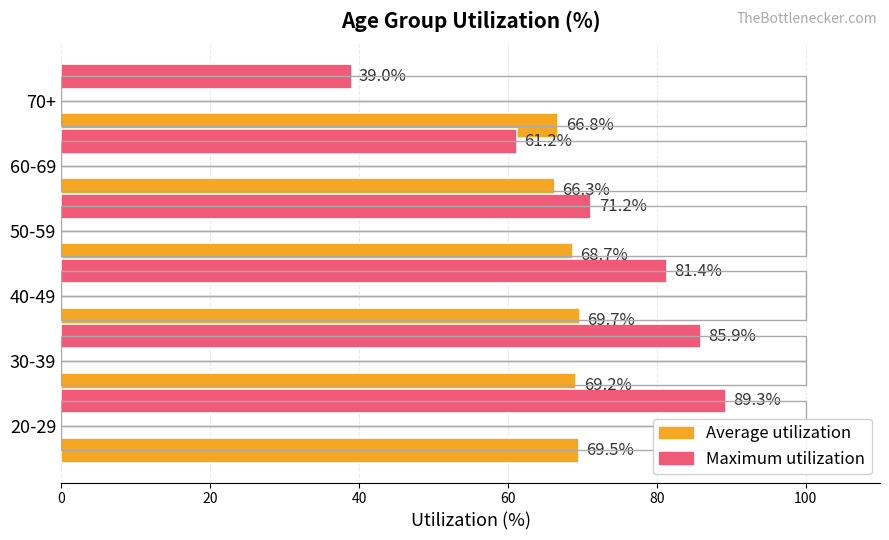

How many distinct data groups are displayed?

2